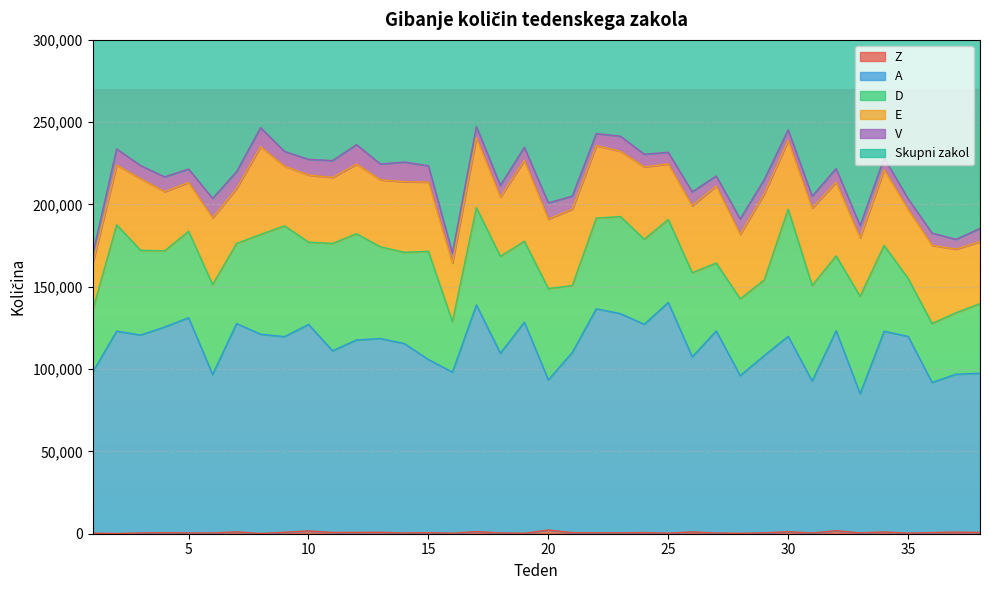

Where is Skupni zakol nearest to the value 421350?

26